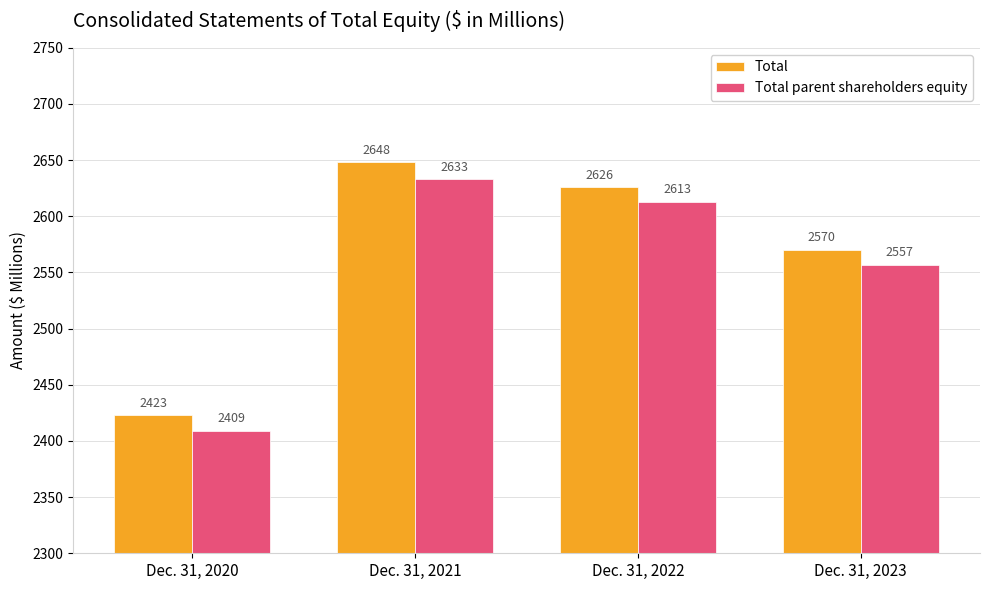

How many values in the Total series are below 2626?

2